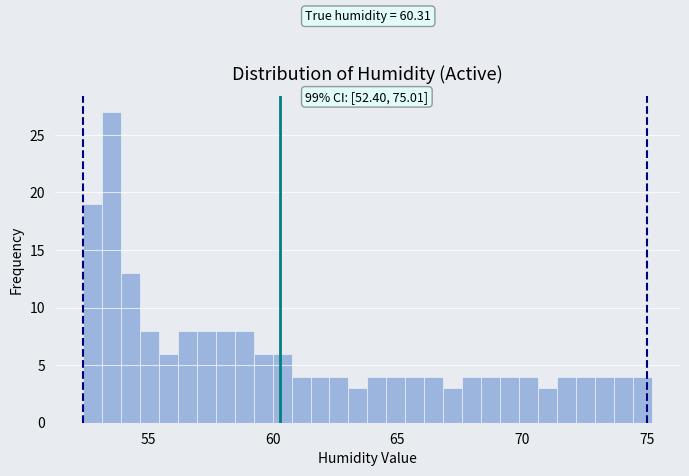

Read against the x-axis, roughly where is the centre of the tallest bar?

53.5